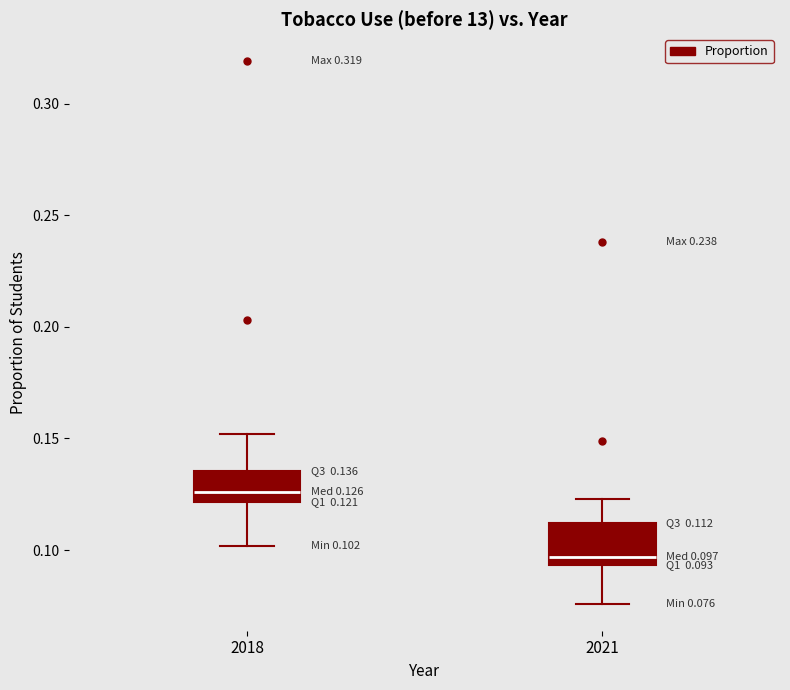

Which box has the highest median line?

2018